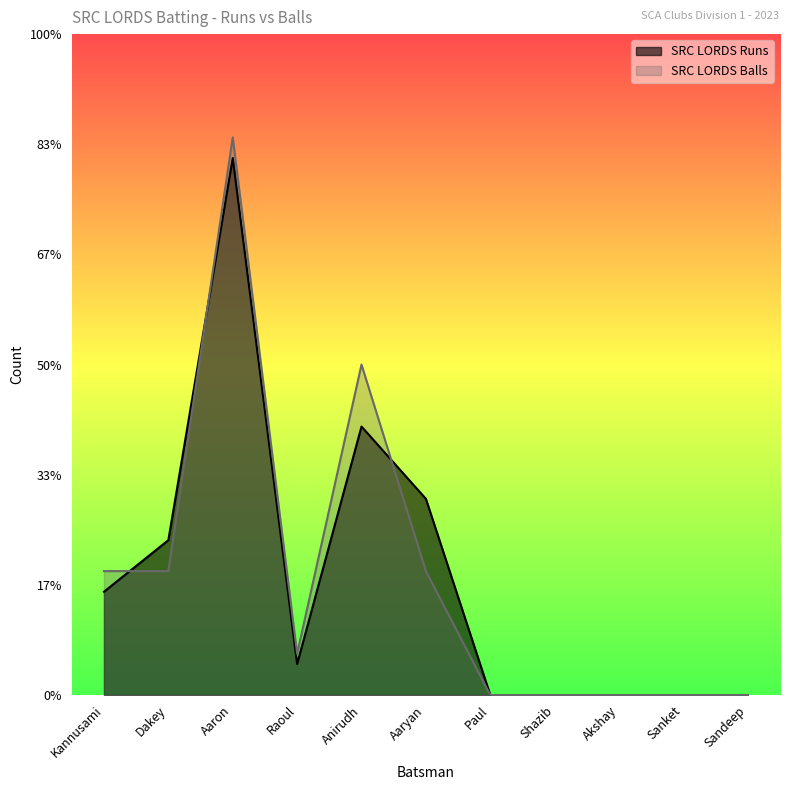

Where does the SRC LORDS Runs series first go above 3?

Kannusami